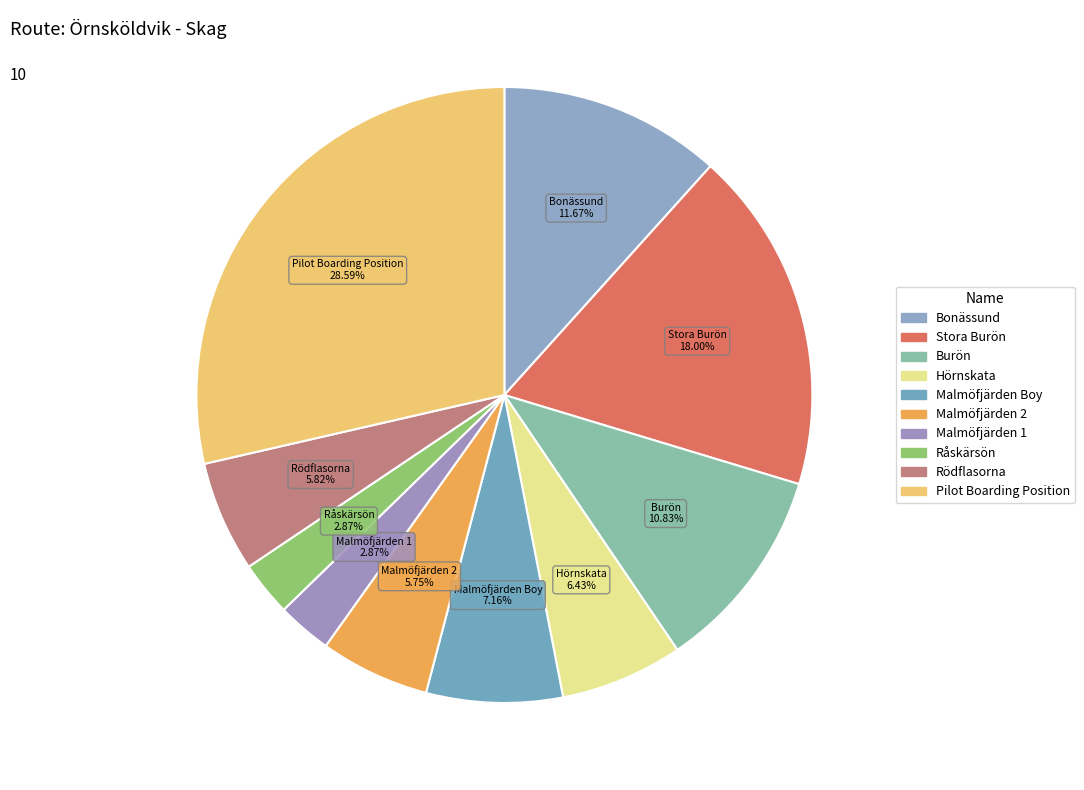

Does Malmöfjärden Boy account for over 50% of the chart?

No